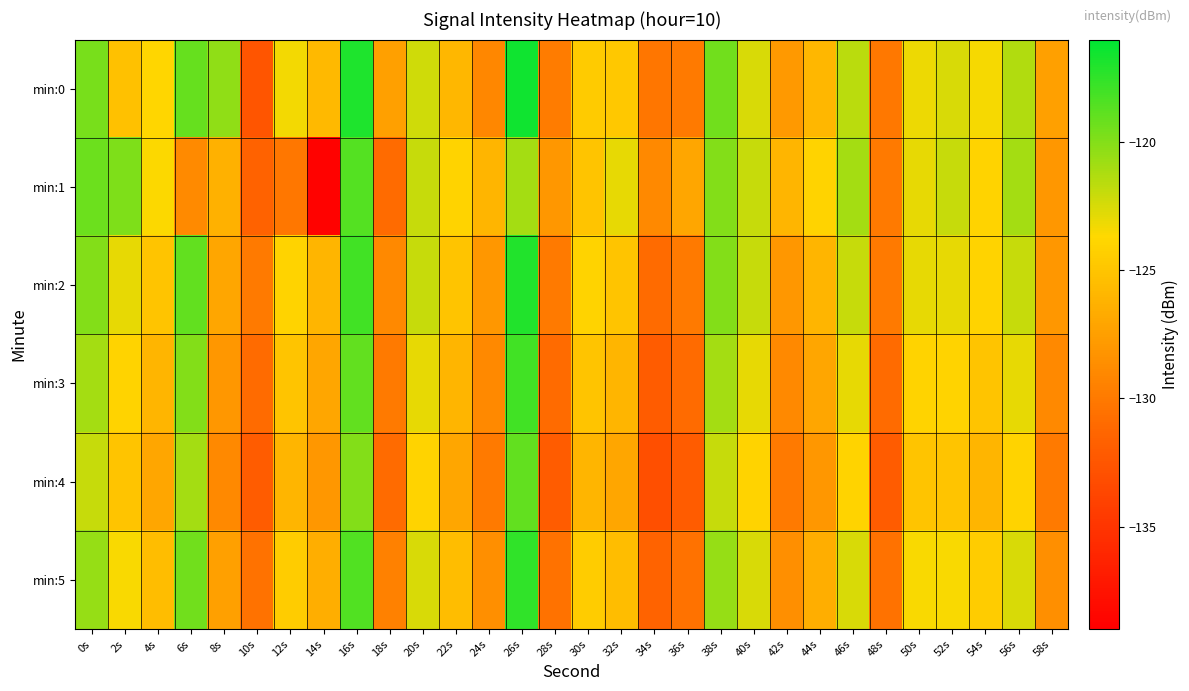

What is the greatest value displayed?

-116.5